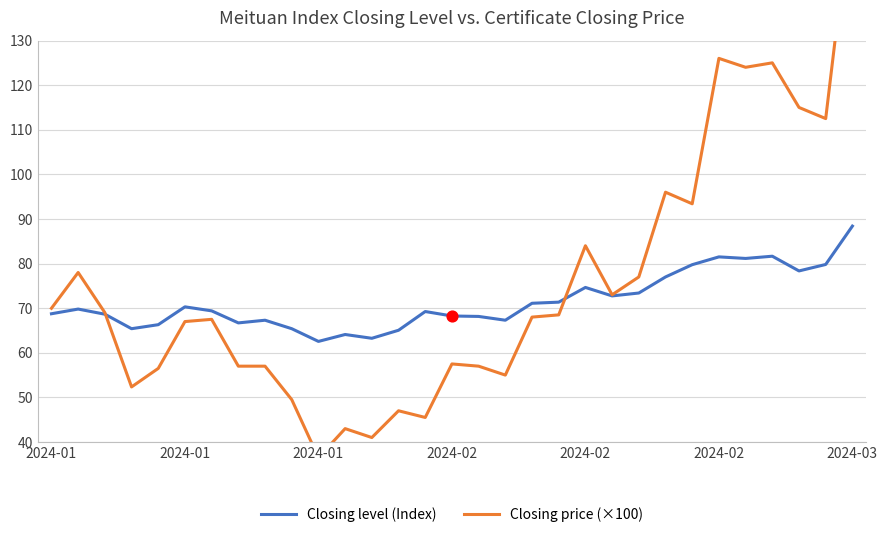

Which series has the widest spread of Y values?

Closing price (×100)